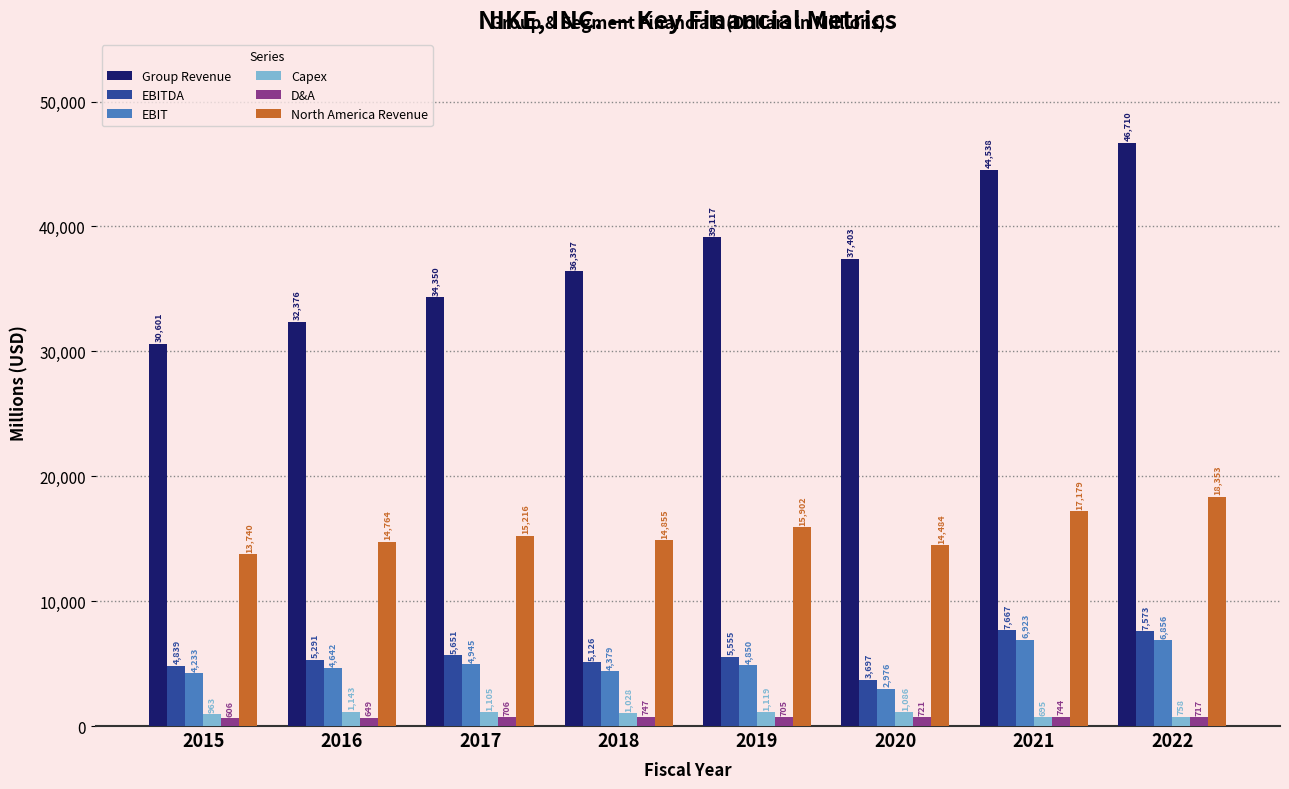

What is the difference between the maximum and minimum values in the EBIT series?

3947